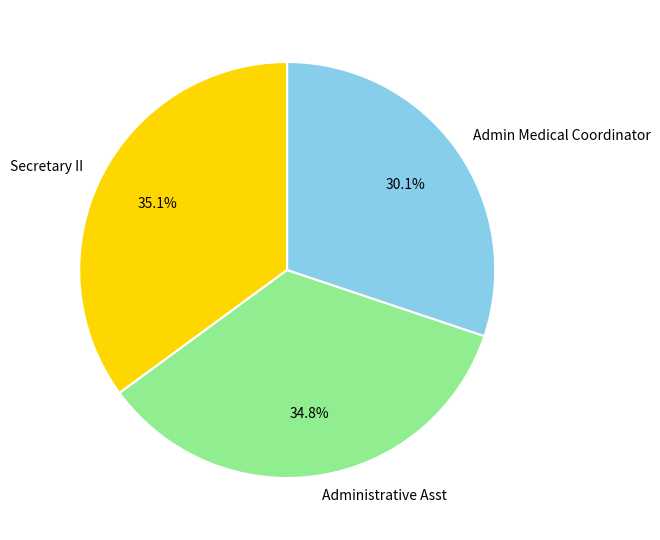

To the nearest percent, what is the difference between the largest and smallest slice percentages?

5%